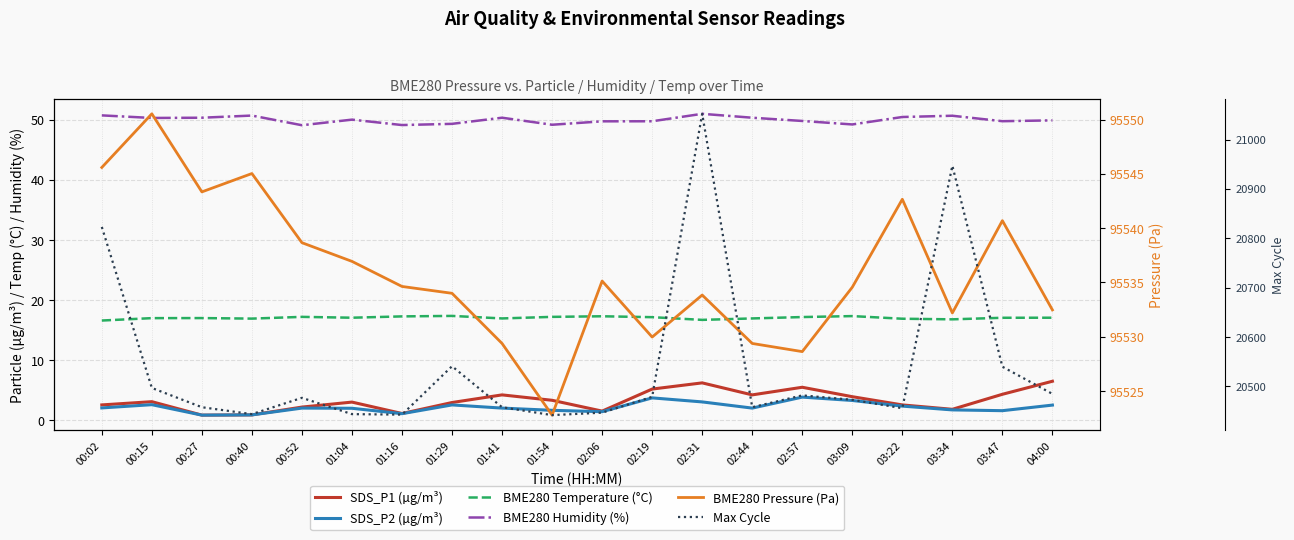

At how many categories does at least one series exceed 40372?

20